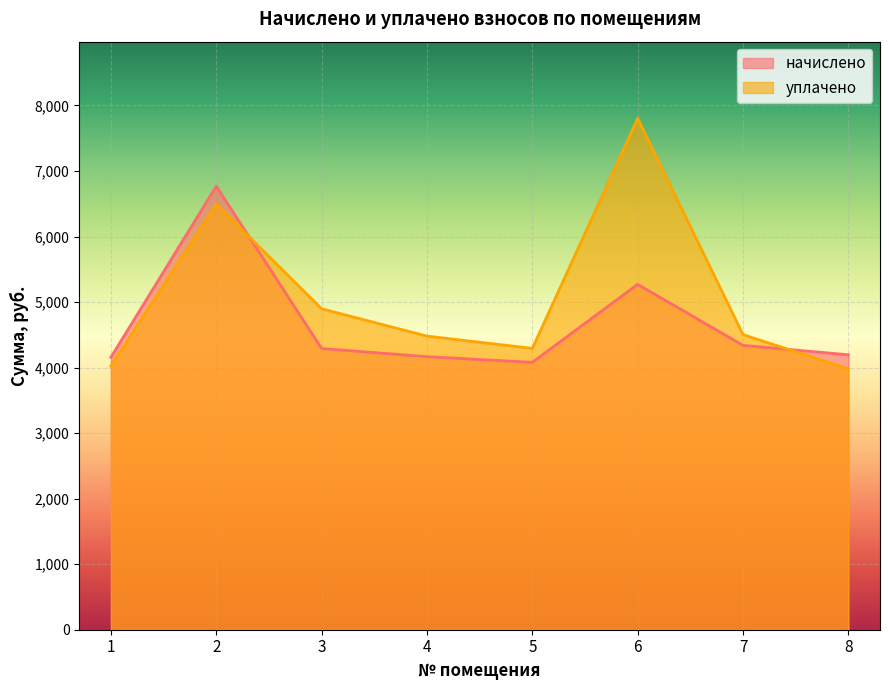

Reading left to right, what are all the values shown in this chart?

начислено: 1=4156.8	2=6768.0	3=4291.2	4=4166.4	5=4080.0	6=5270.4	7=4339.2	8=4195.2
уплачено: 1=4025.1	2=6494.8	3=4897.4	4=4480.3	5=4293.0	6=7802.9	7=4502.8	8=3979.7